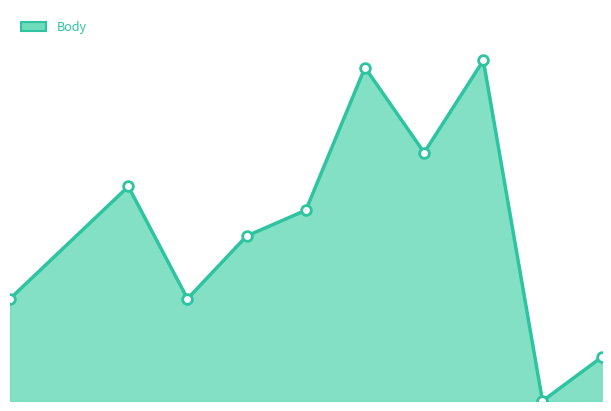

Reading right to left, list all the values displayed in this chart.

277	0	2153	1570	2108	1206	1043	646	1356	646